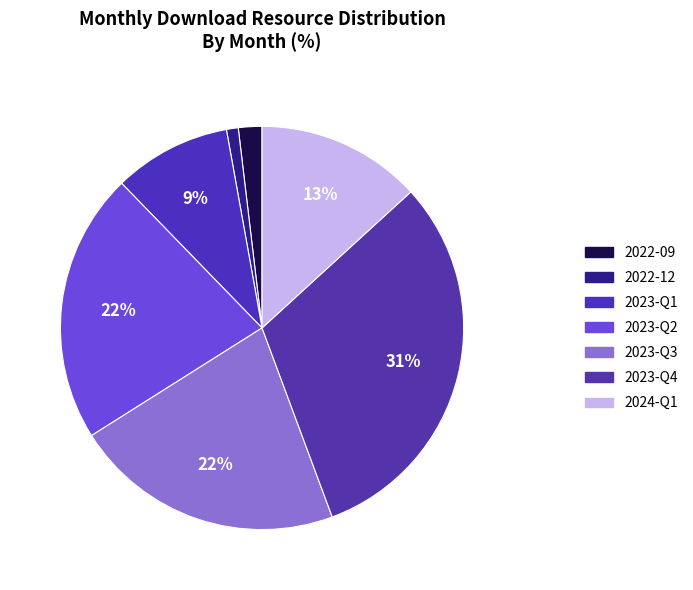

To the nearest percent, what is the average slice percentage?

14%